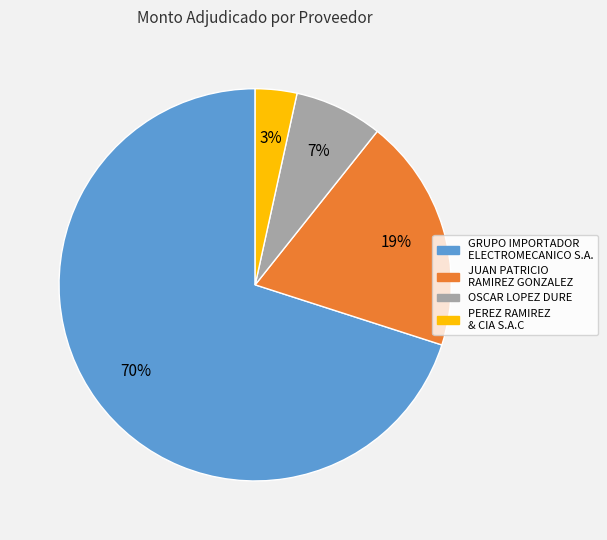

Count the number of slices in the pie.

4